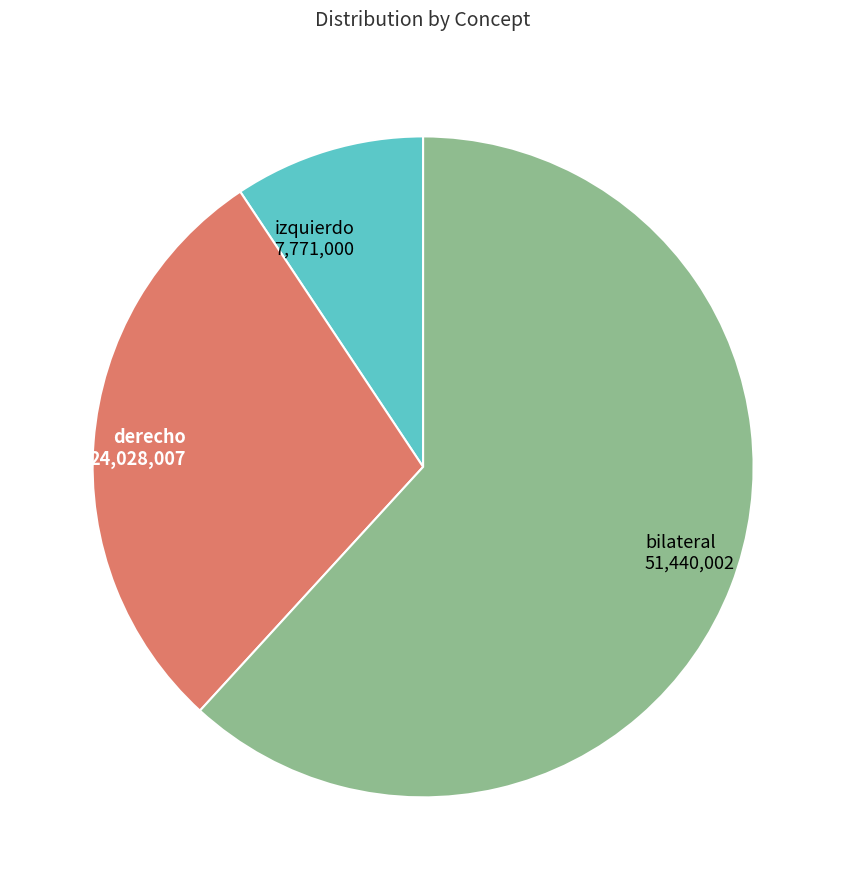

How many slices are in this pie chart?

3